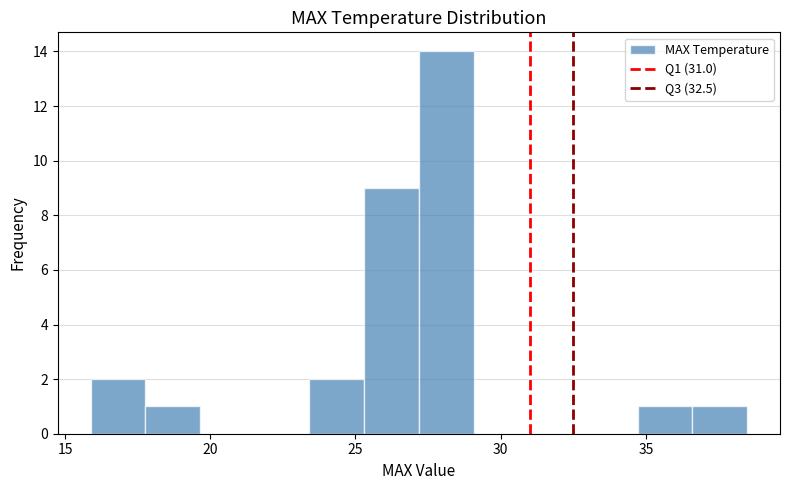

Around what value on the x-axis is the tallest bar? Give the approximate position of its centre, as read against the axis.

28.0